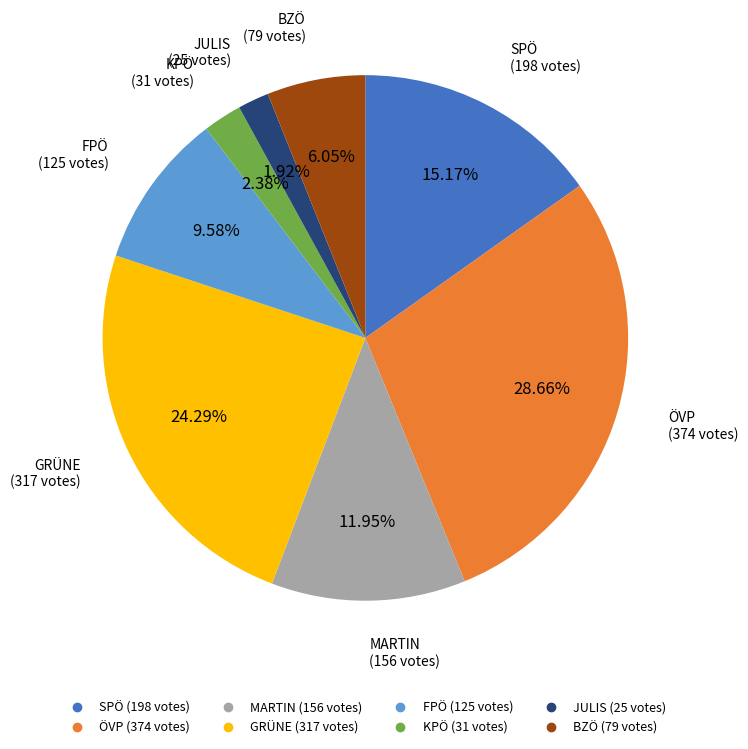

To the nearest percent, what portion does MARTIN represent?

12%